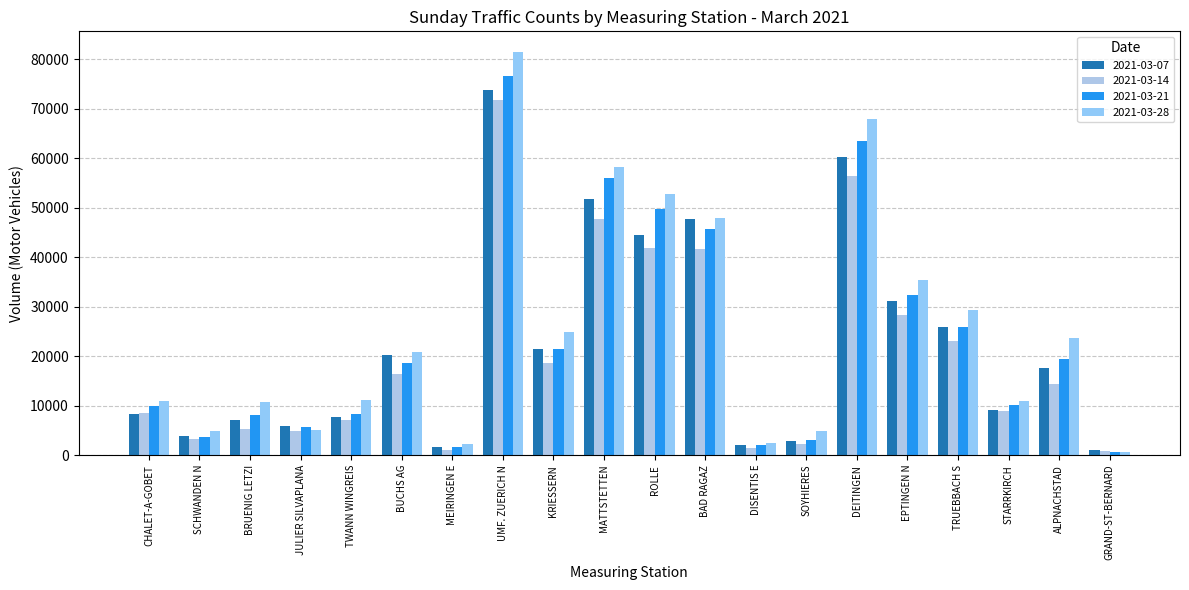

Which category has the lowest value in the 2021-03-21 series?

GRAND-ST-BERNARD